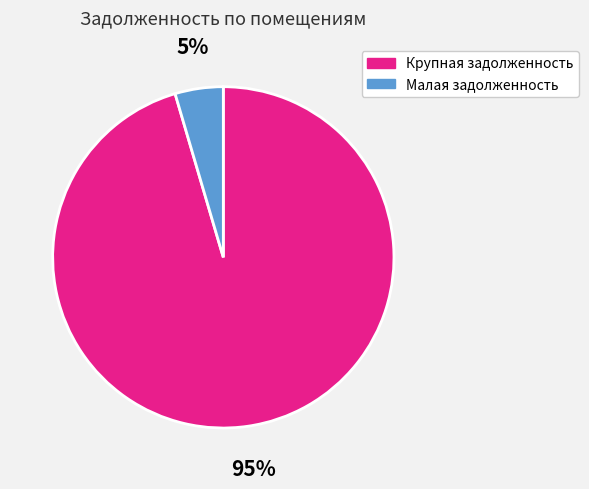

Is there a majority slice in this chart?

Yes